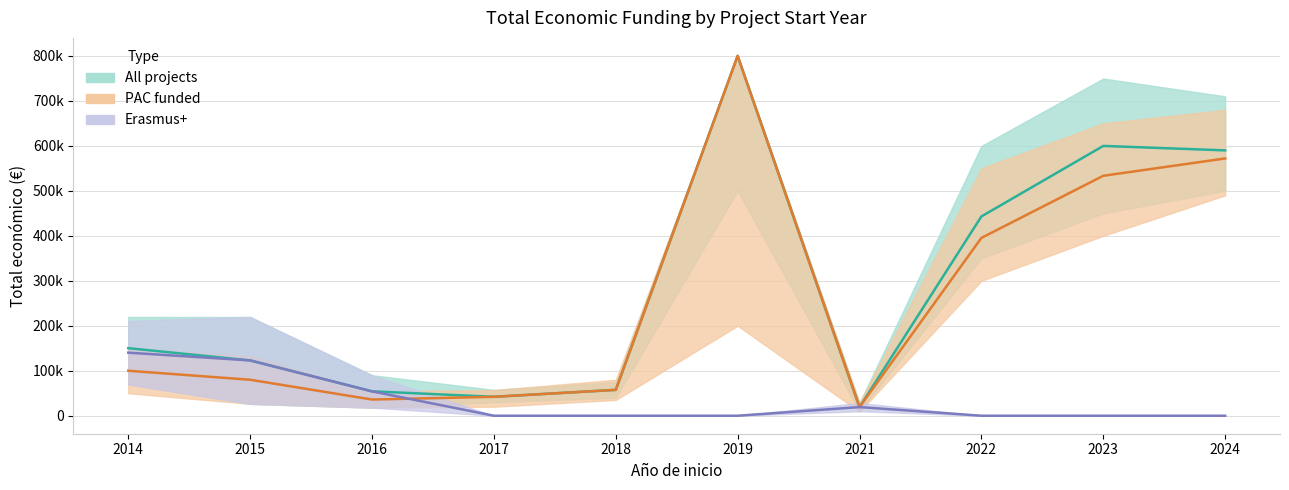

Reading left to right, extract all data points from this chart.

All projects (mean): 2014=150178	2015=122979	2016=54248	2017=42072	2018=57500	2019=800000	2021=19180	2022=443034	2023=599820	2024=589920
PAC funded (mean): 2014=100000	2015=80000	2016=36000	2017=42072	2018=57500	2019=800000	2021=19180	2022=395340	2023=533449	2024=571965
Erasmus+ (mean): 2014=140178	2015=122979	2016=54125	2017=0	2018=0	2019=0	2021=19180	2022=0	2023=0	2024=0